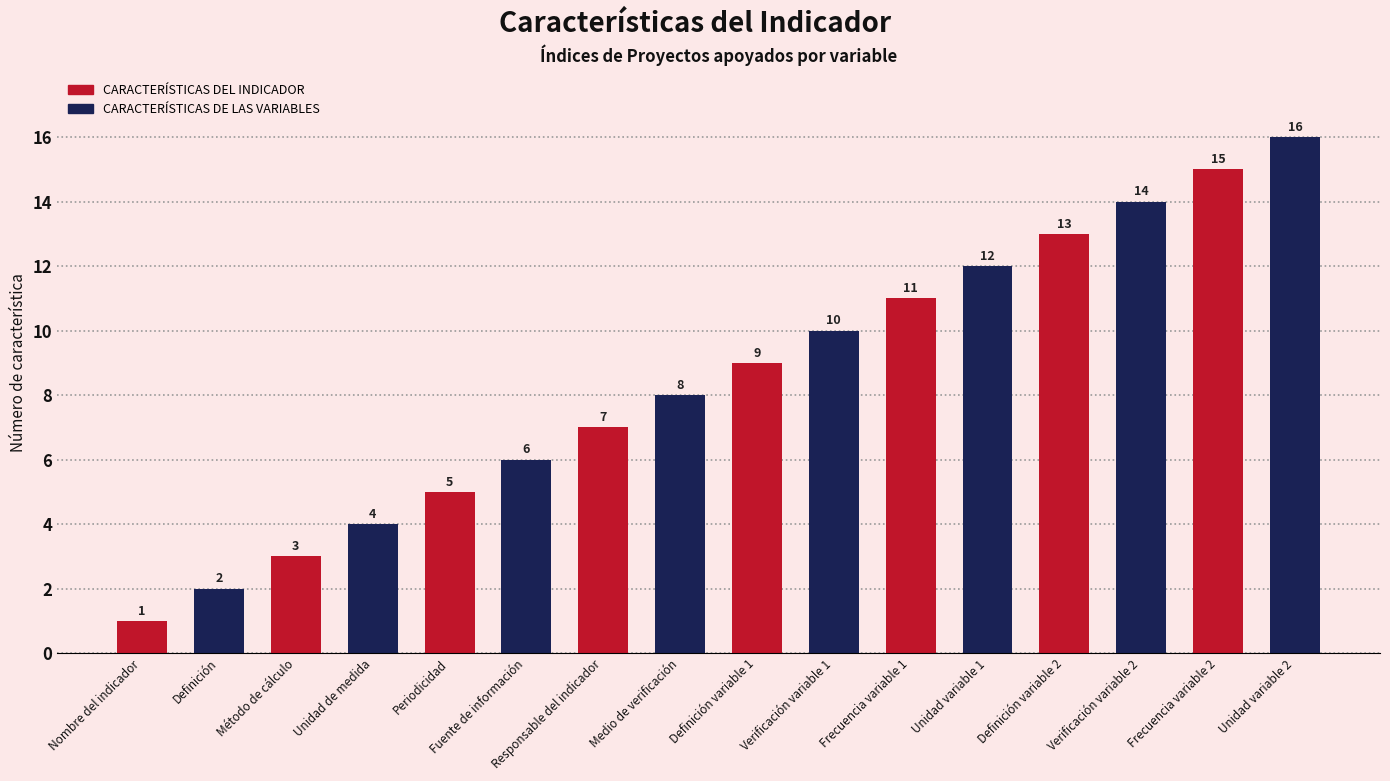

What is the value of the 13th bar from the left?

13